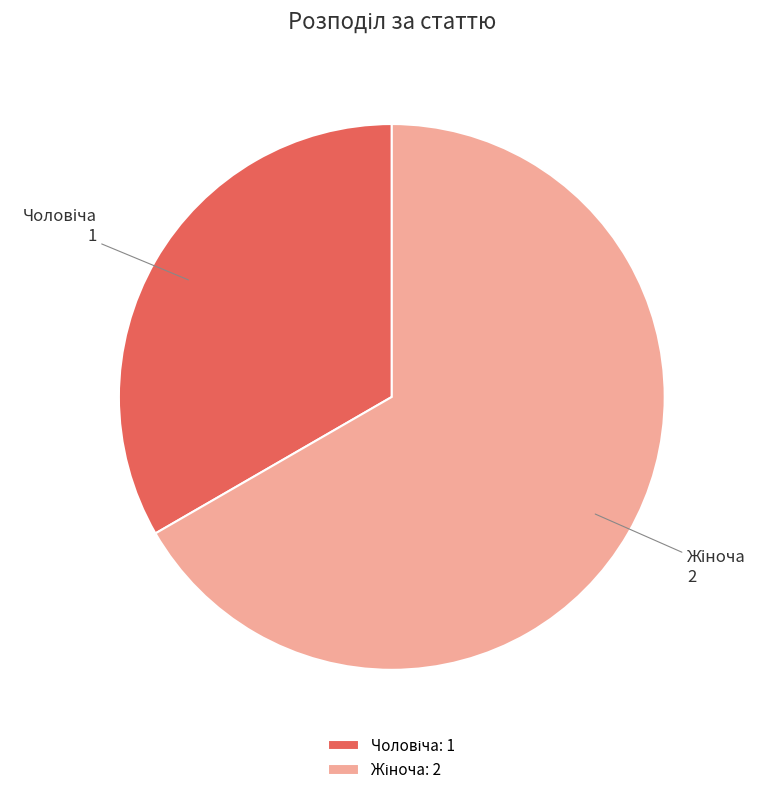

Does any single category account for the majority?

Yes